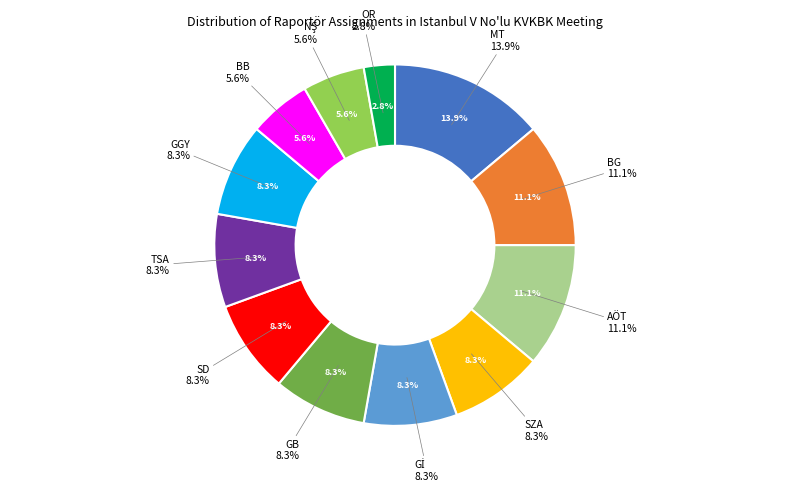

The BG slice represents 11% of the pie. True or false?

True